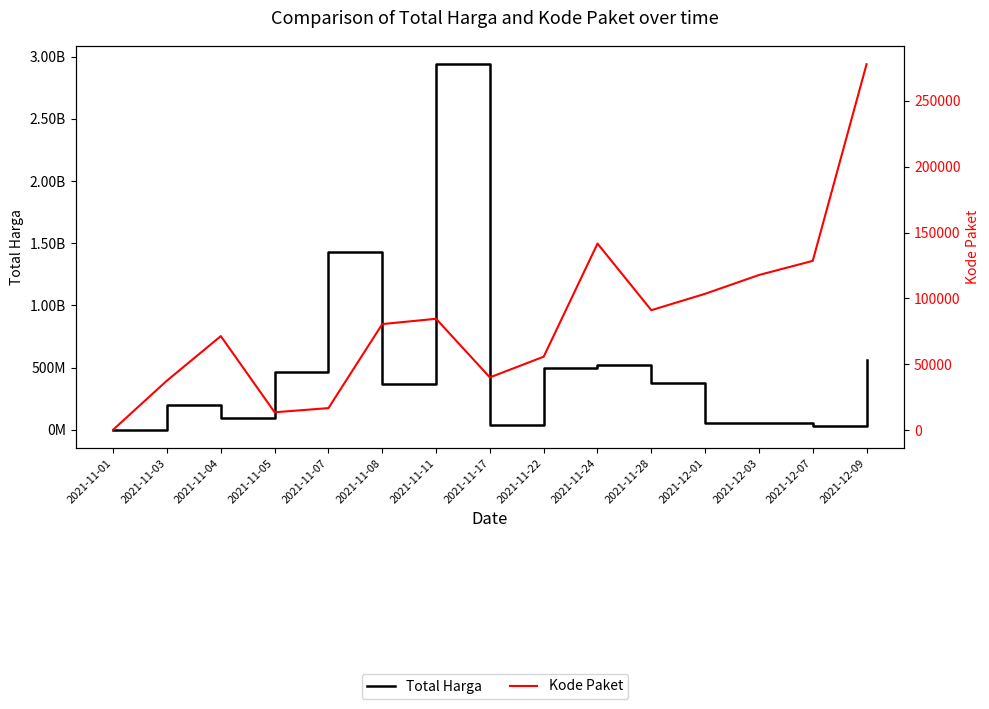

What is the label of the 1st point from the right?

2021-12-09